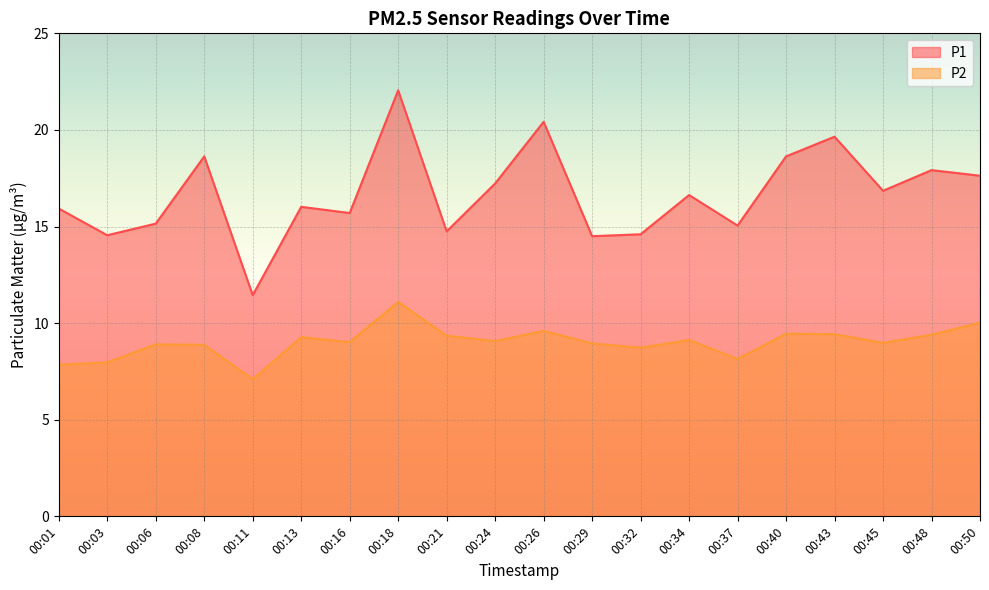

At 00:32, list the series in order from smallest to largest.

P2, P1